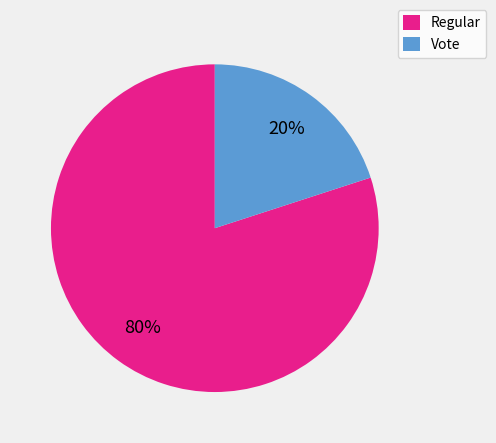

Combined, do Regular and Vote account for over 50%?

Yes